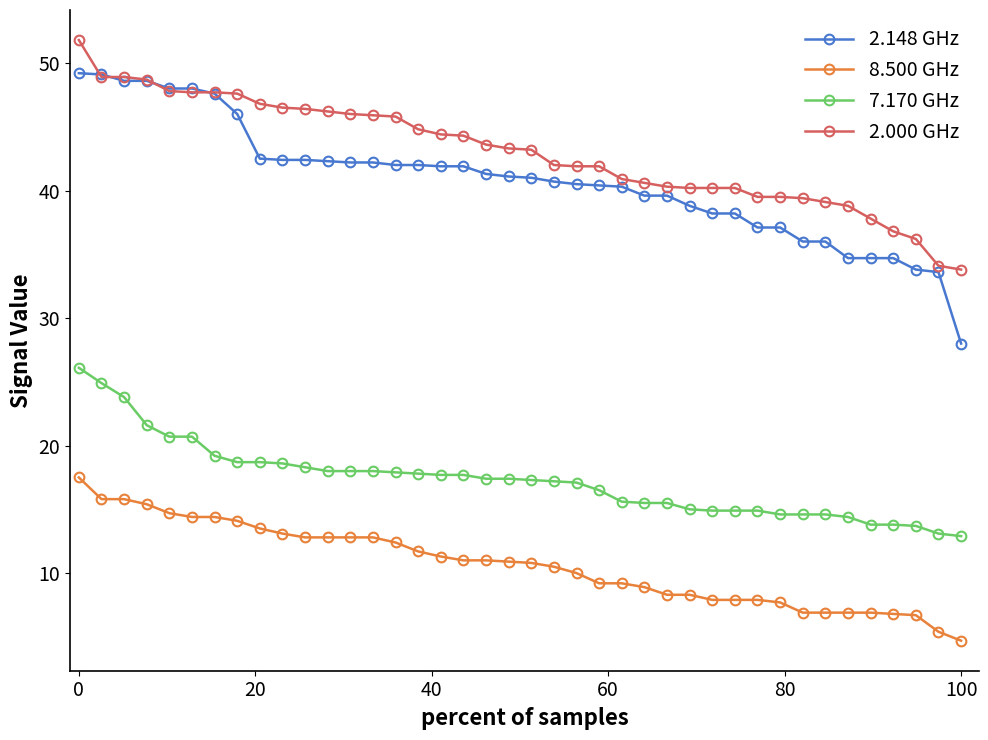

Which series has the widest spread of values?

2.148 GHz